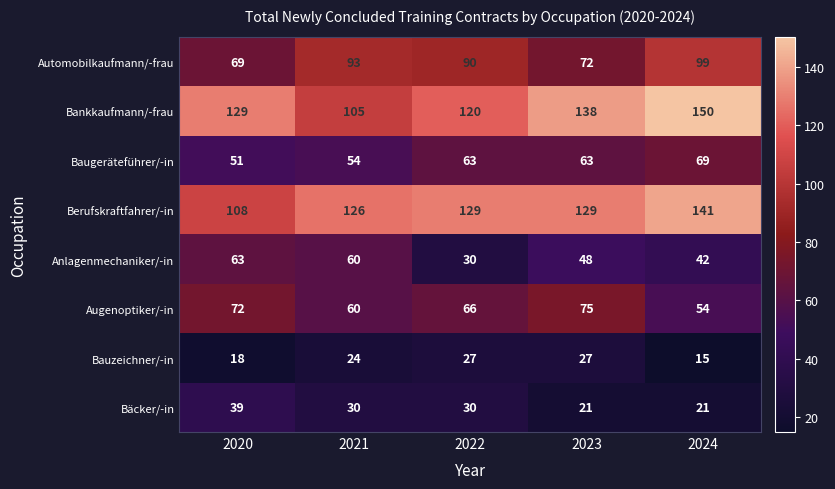

What is the spread (max minus min) of values at 2024?

135